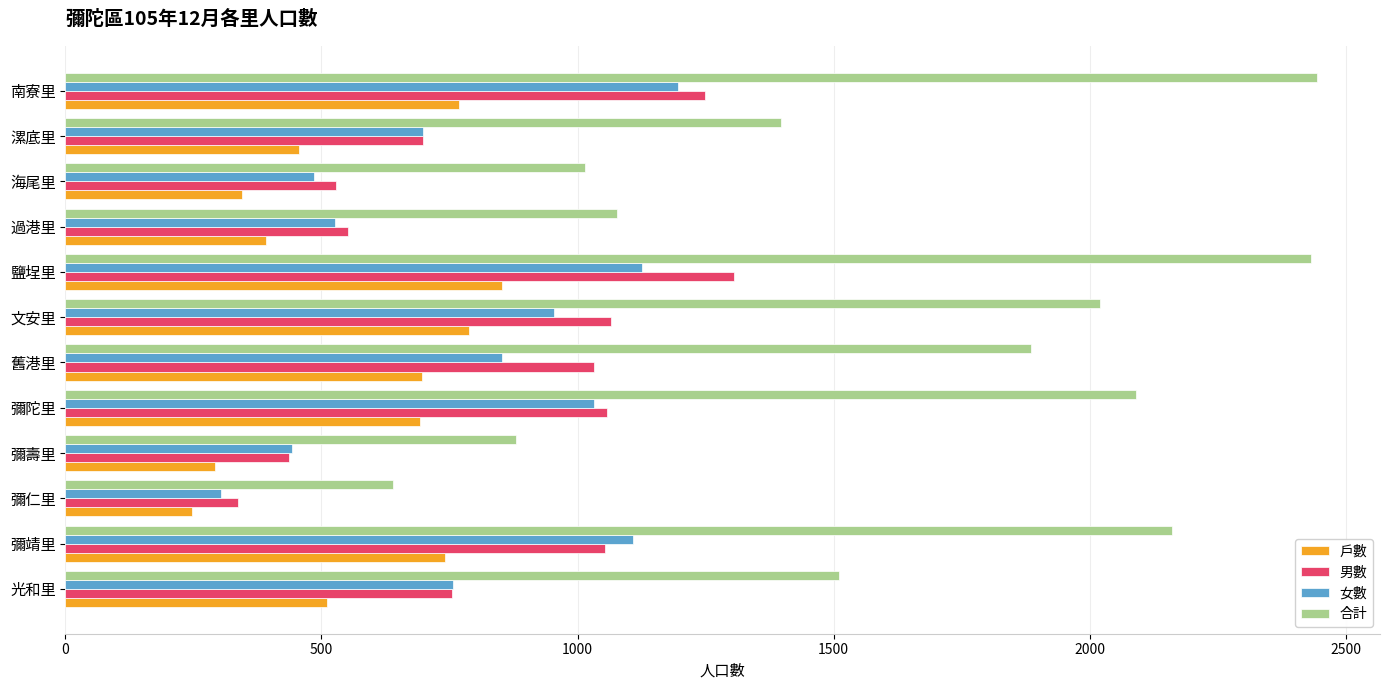

Is it true that 男數 equals 333 at 彌陀里?

False